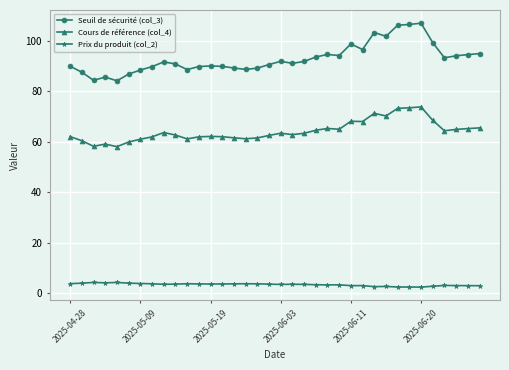

Does the chart have visible grid lines?

Yes